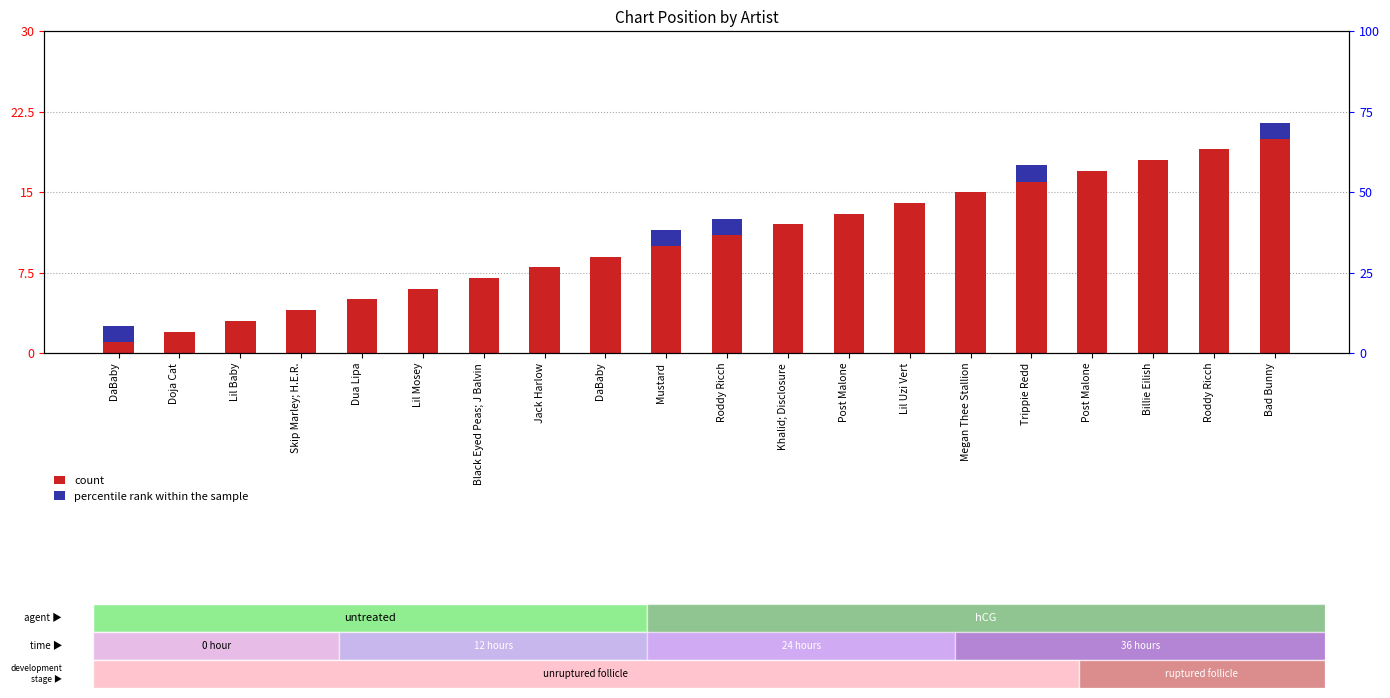

Which series has the largest total across all categories?

count